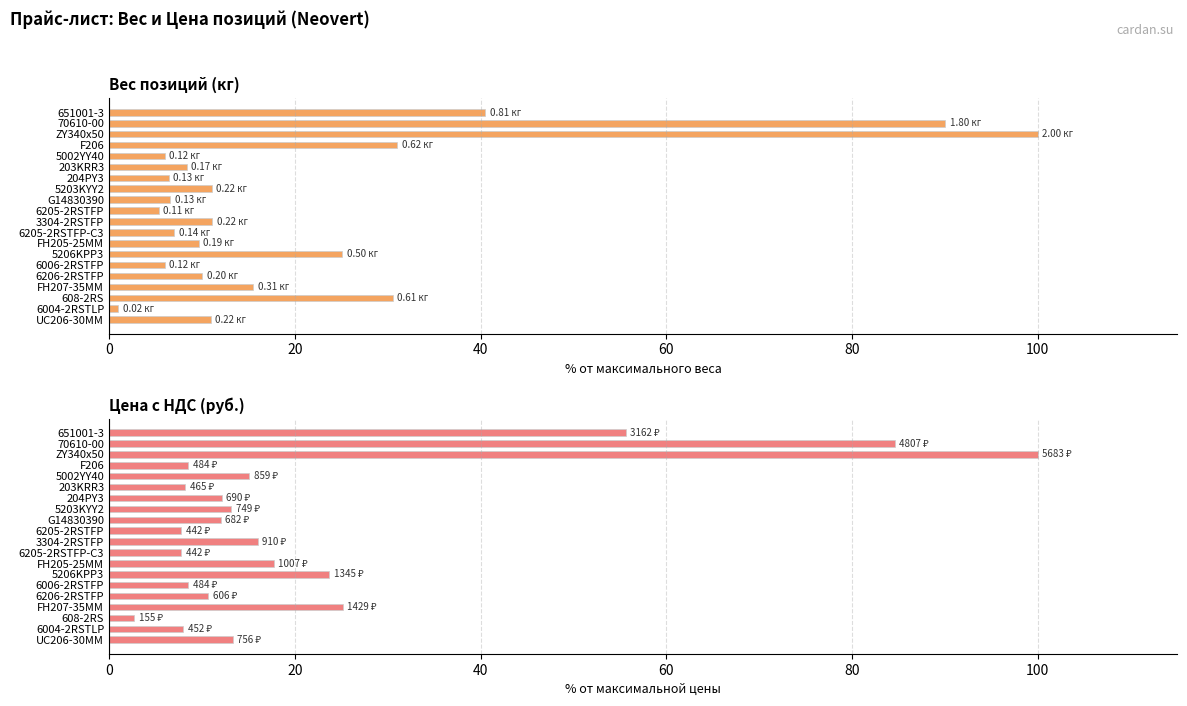

What is the difference between the Вес, кг values at 651001-3 and 6006-2RSTFP?

34.5